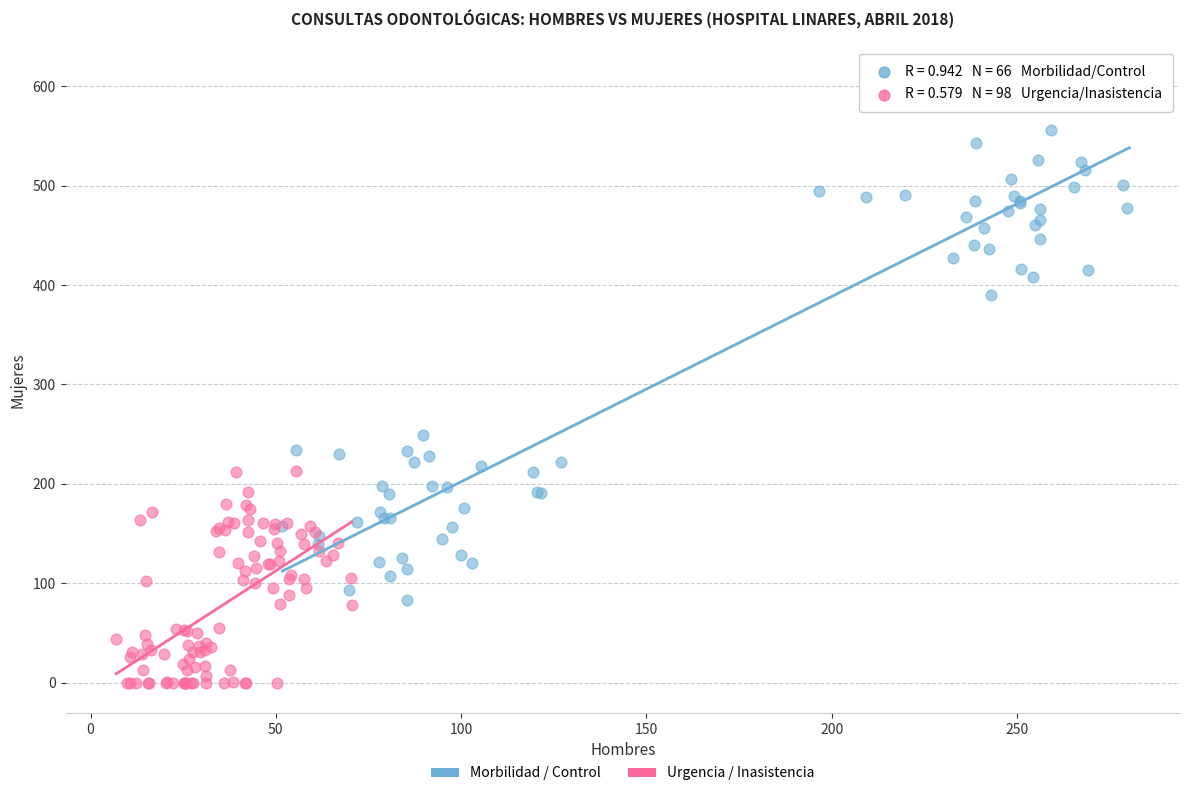

Which series contains the highest Y value?

Morbilidad / Control